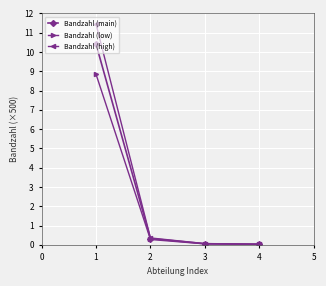

True or false: Bandzahl (high) has a value of 11.5 at 1.

True